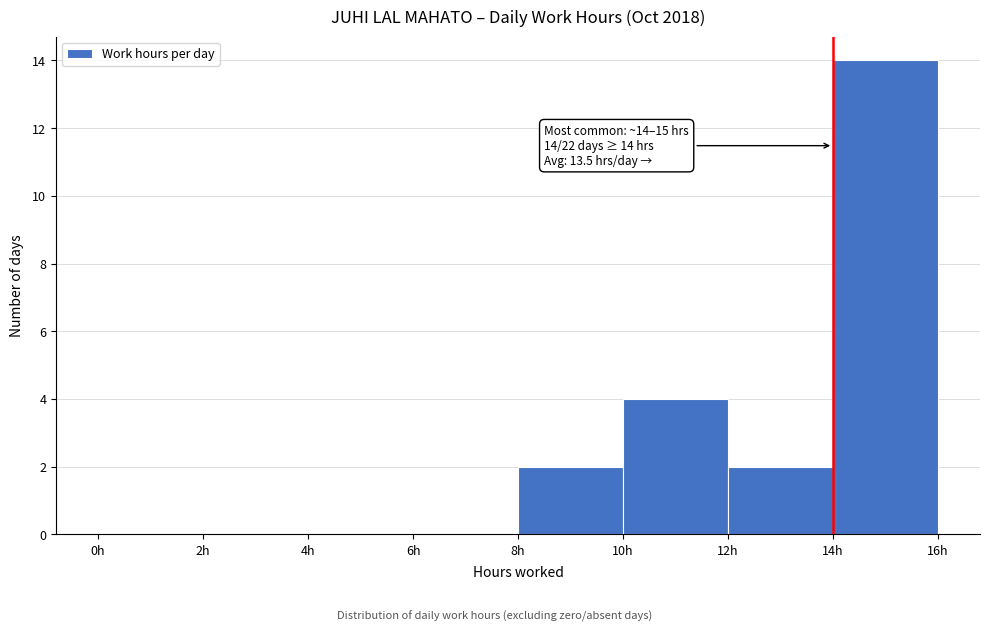

Which range on the x-axis has the tallest bar?

14 to 16